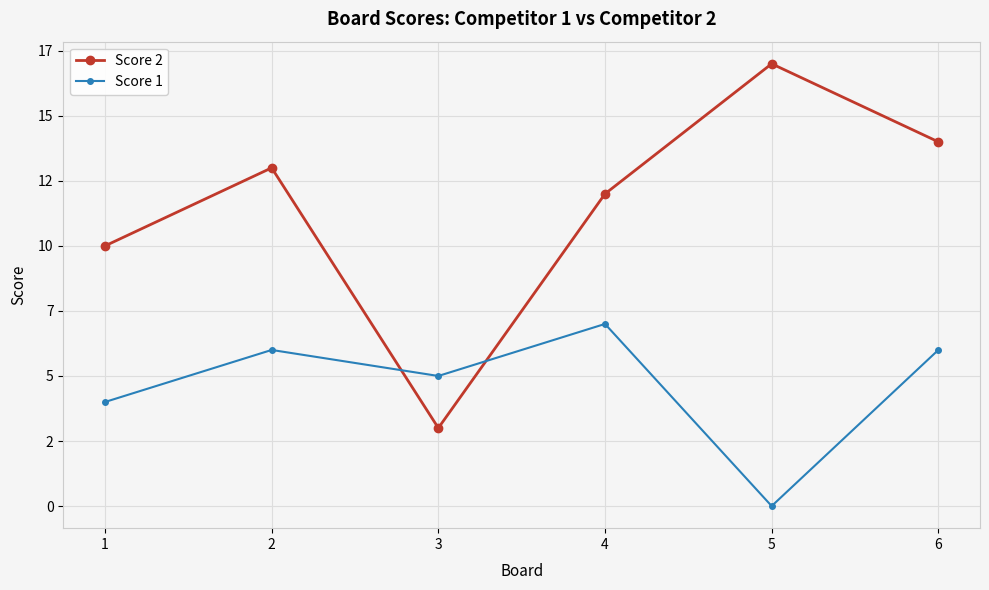

Is the value of Score 2 at 6 greater than the value of Score 1 at 3?

Yes